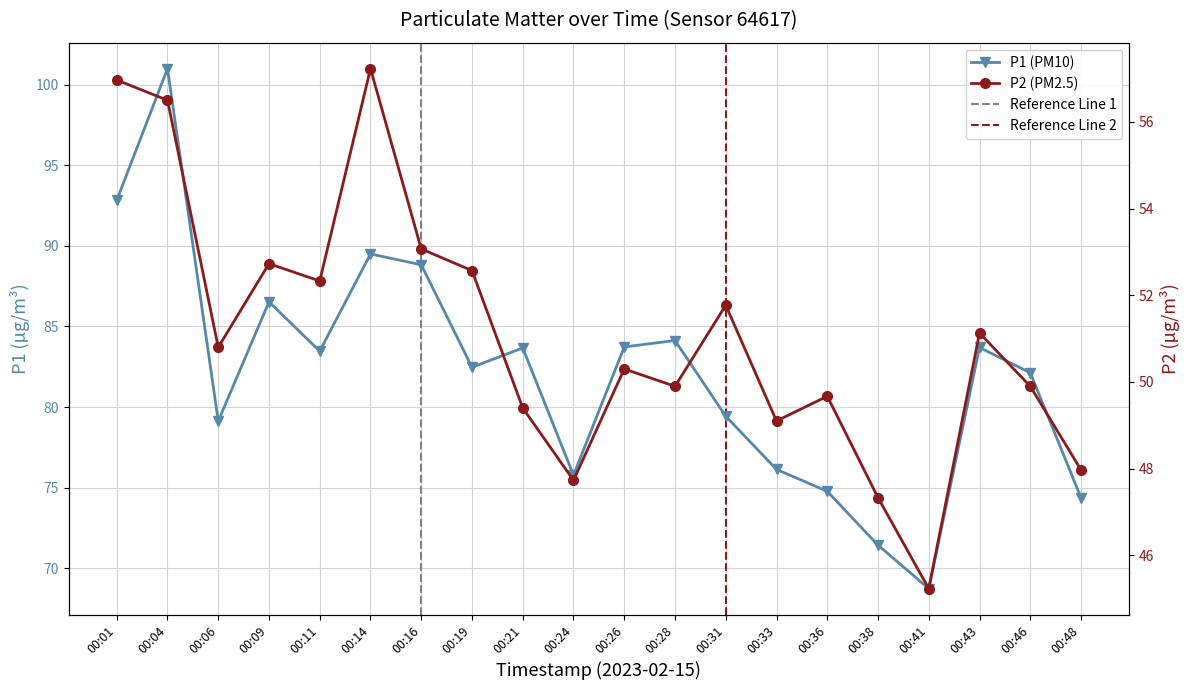

True or false: P2 and P1 cross at least once.

False